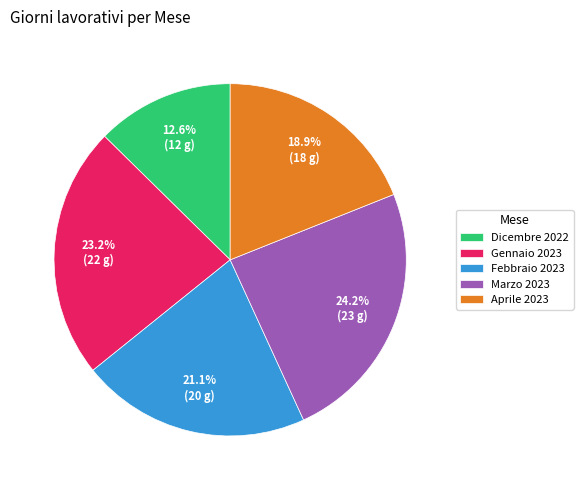

How many segments does this pie chart have?

5